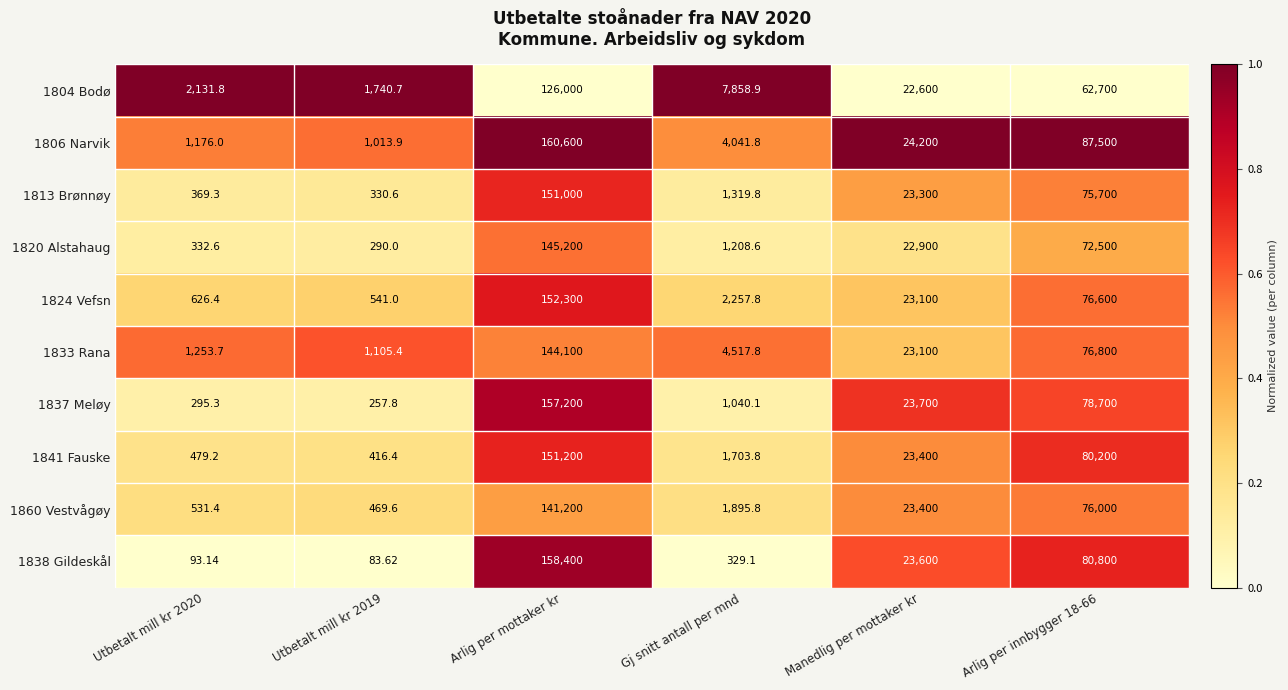

Where does the 1806 Narvik series first go above 24200?

Arlig per mottaker kr